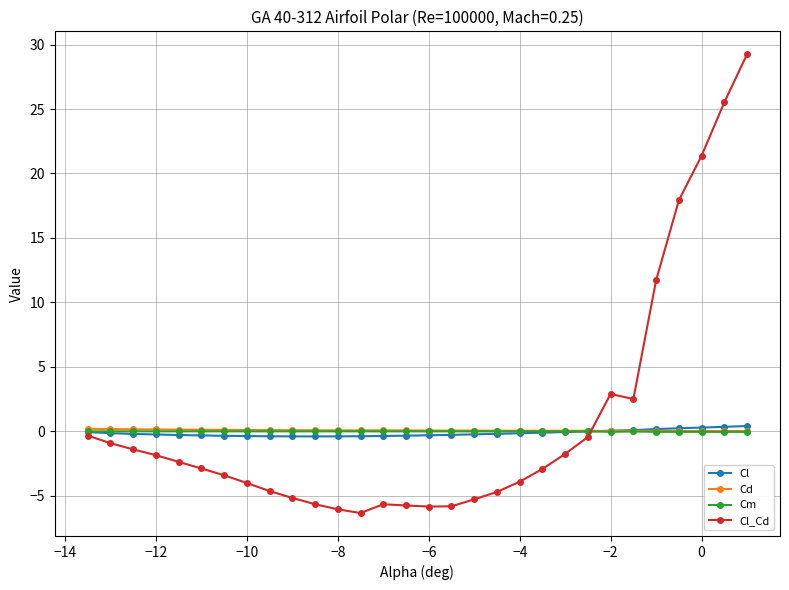

What is the maximum value for Cl_Cd?

29.2